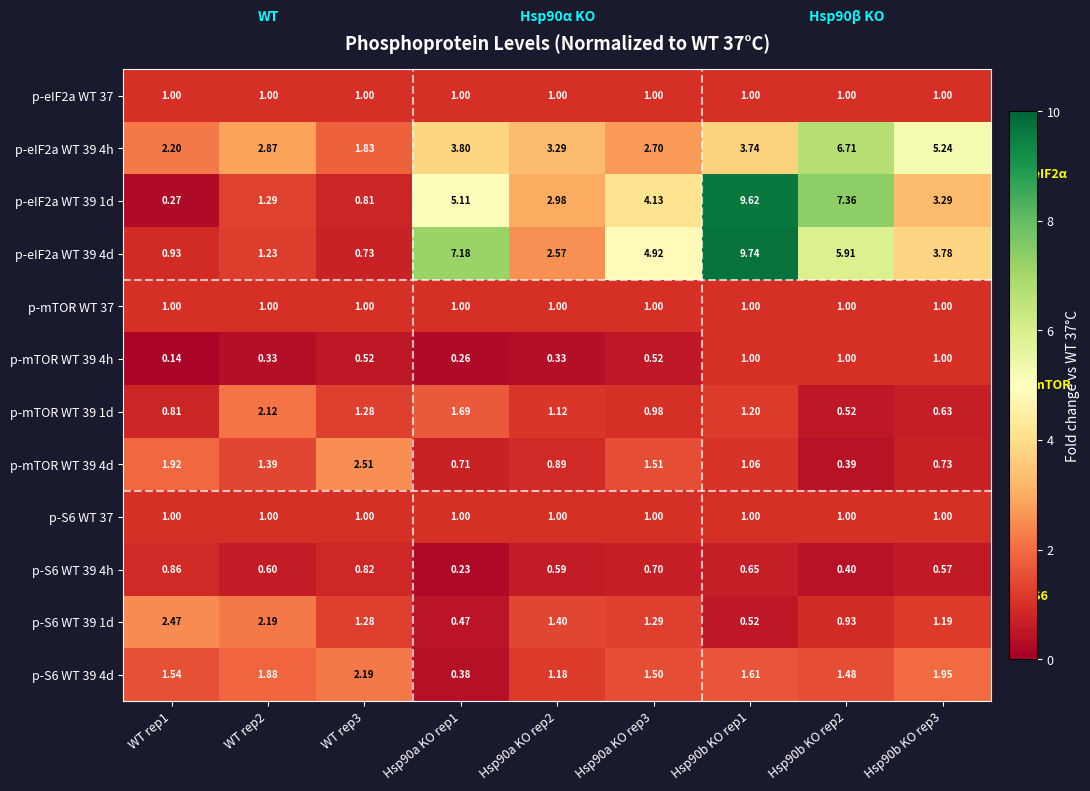

What is the maximum value shown in the chart?

9.7